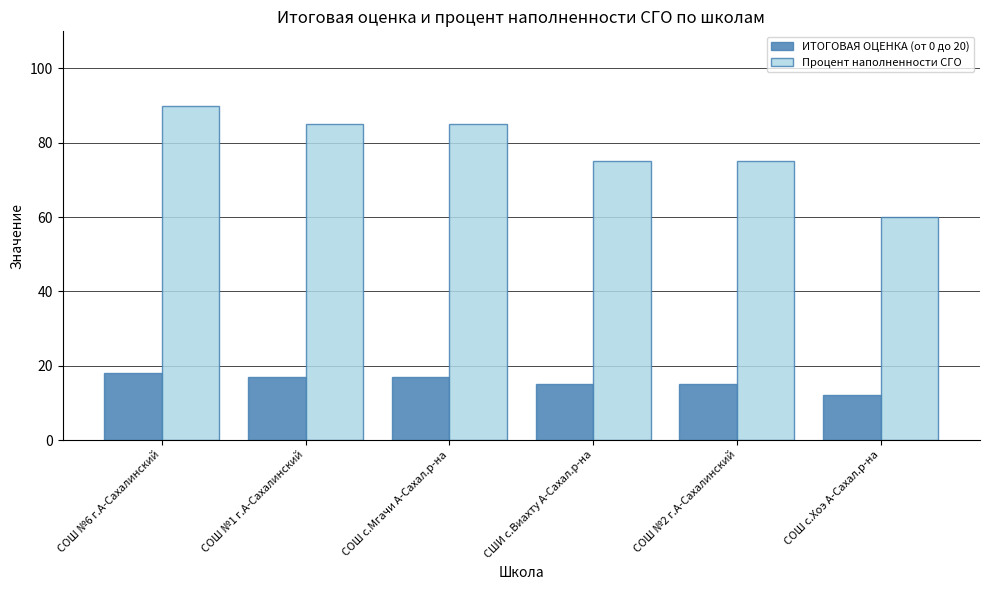

How many bars are there in total?

12